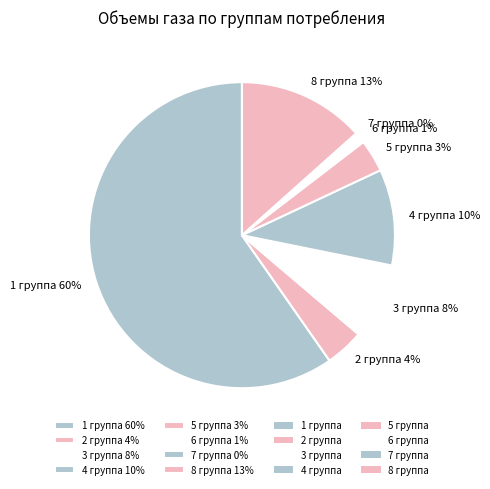

Between 2 группа and 5 группа, which is larger?

2 группа